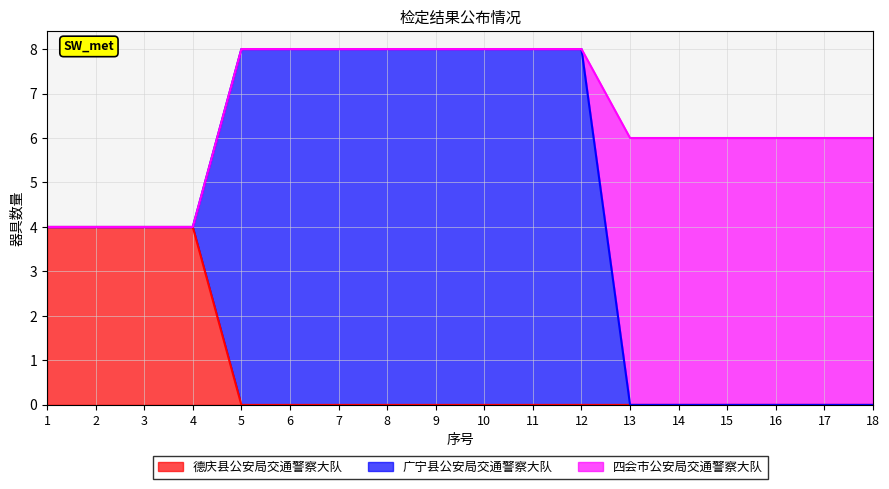

Between 8 and 6, which is larger?

8